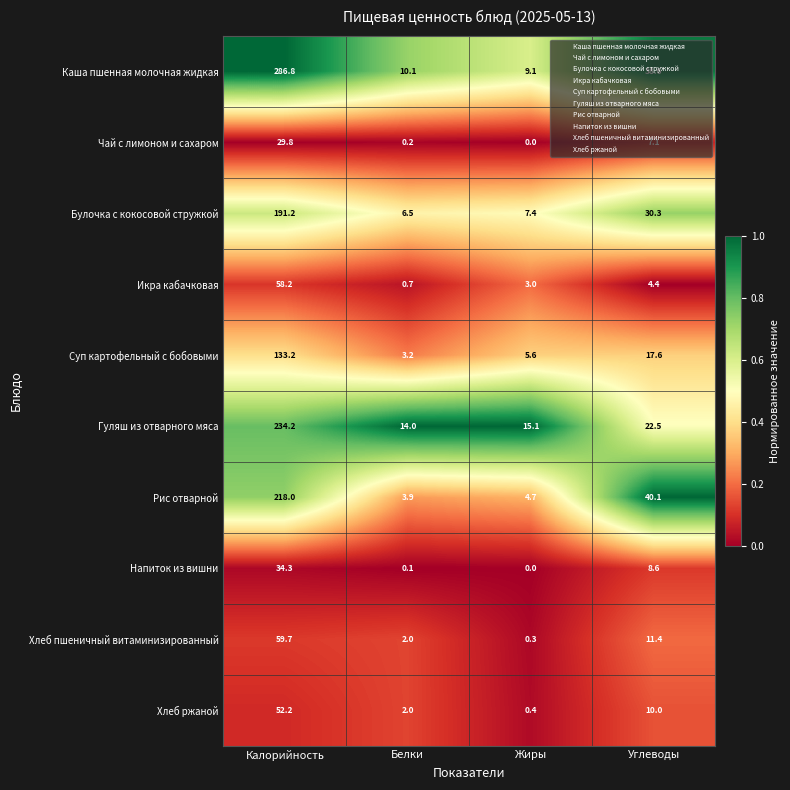

What is the maximum value shown in the chart?

286.8